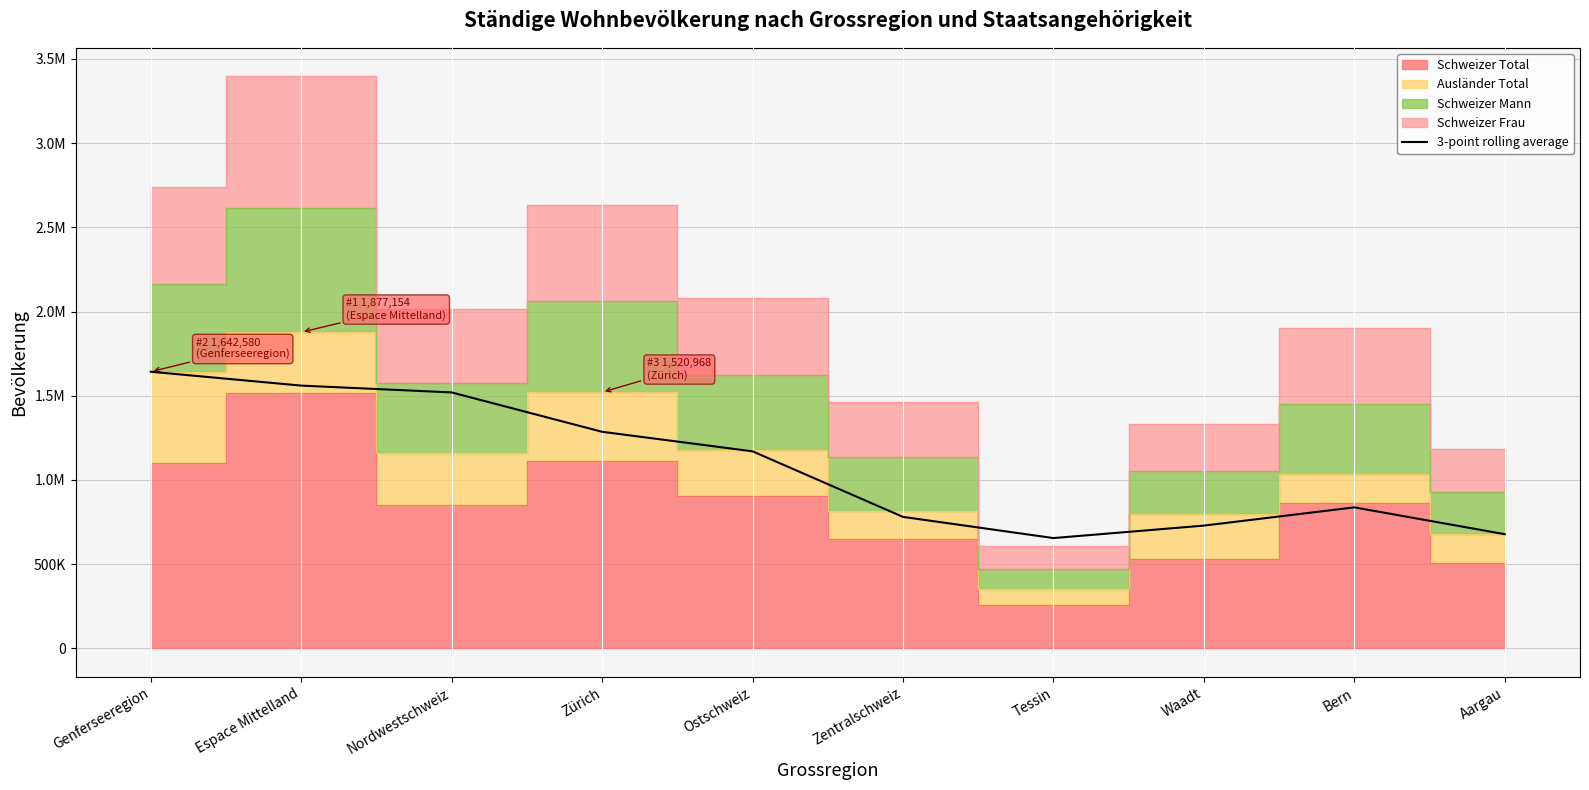

Where does the data first go above 1170115?

Genferseeregion